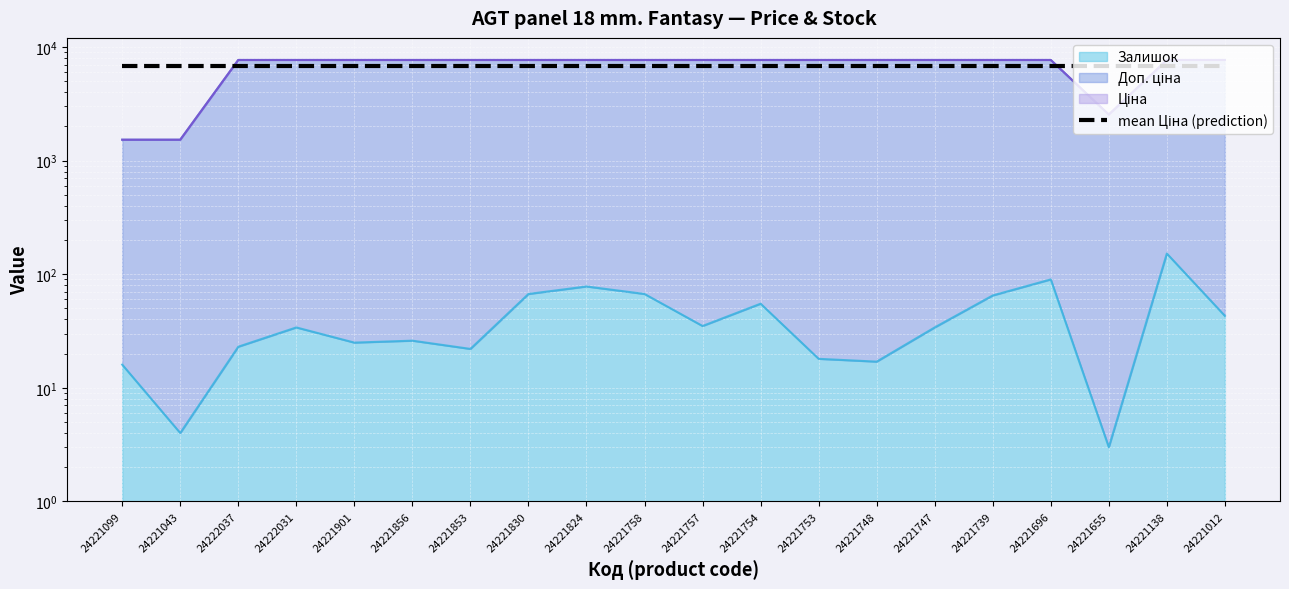

Which series has the largest range (max minus min)?

Ціна